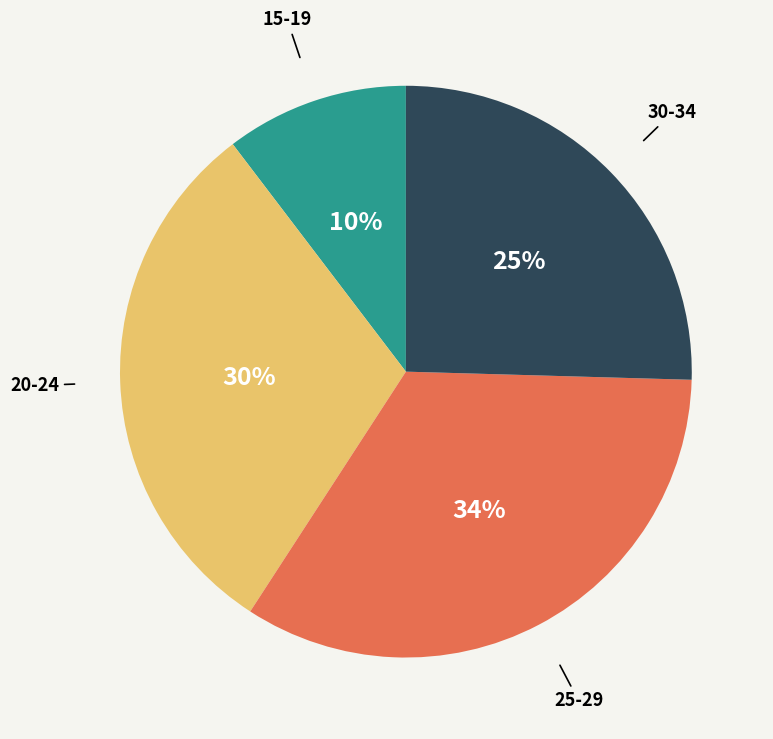

Rank the categories by value from lowest to highest.

15-19, 30-34, 20-24, 25-29